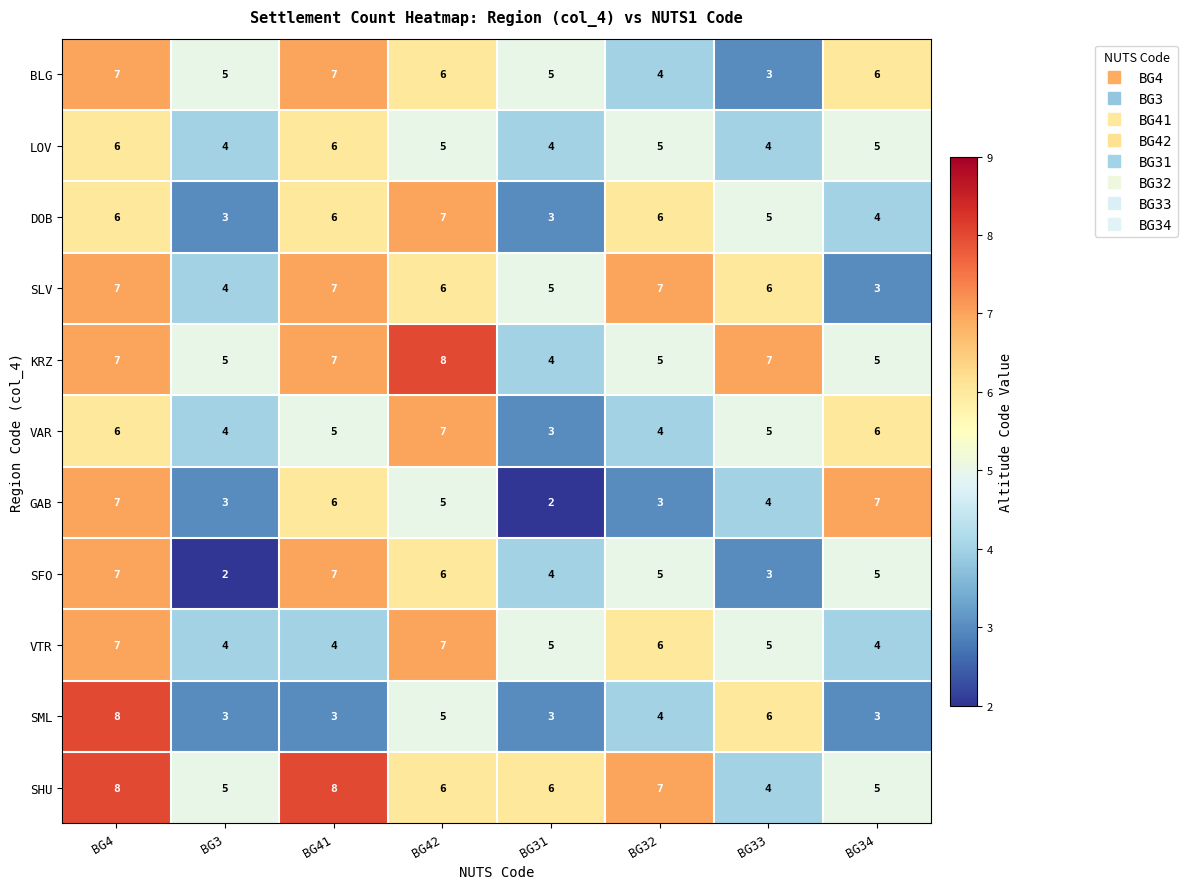

Which series changed the most between BG41 and BG42?

VTR